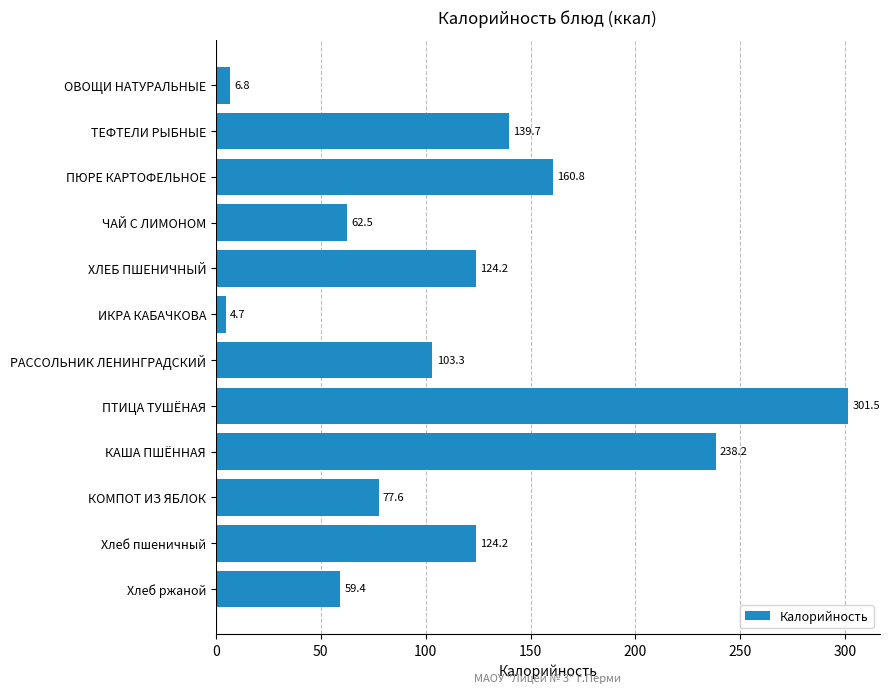

What is the change in value from ПТИЦА ТУШЁНАЯ to Хлеб пшеничный?

-177.3